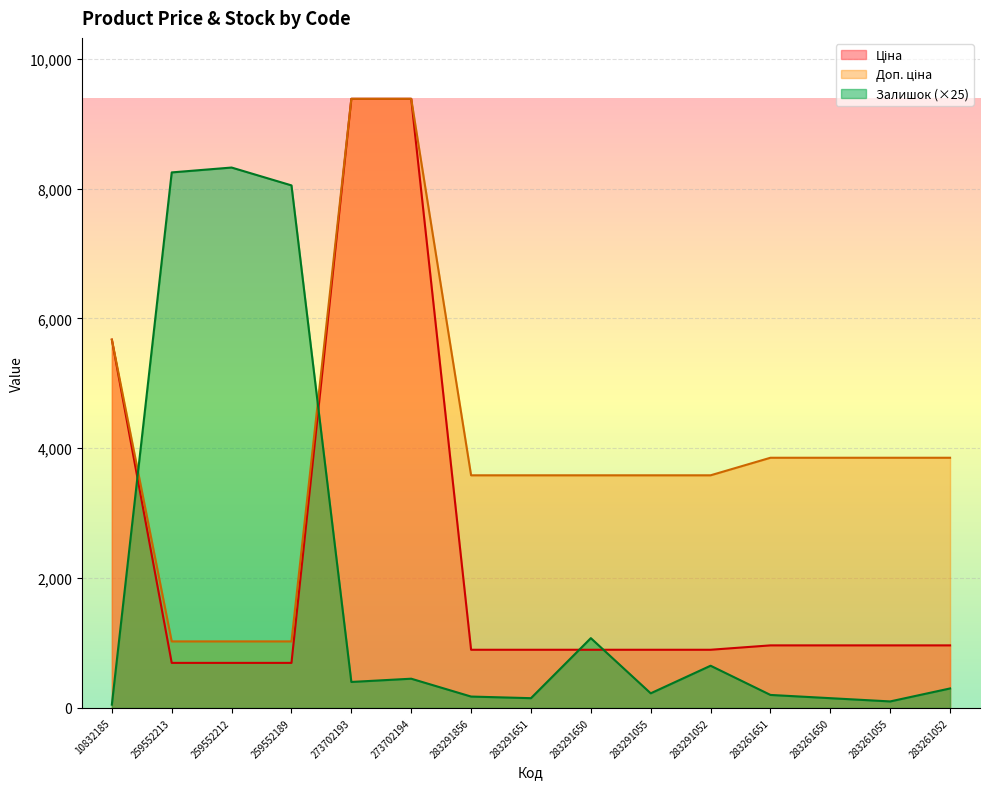

What is the label of the 7th point from the left?

283291856